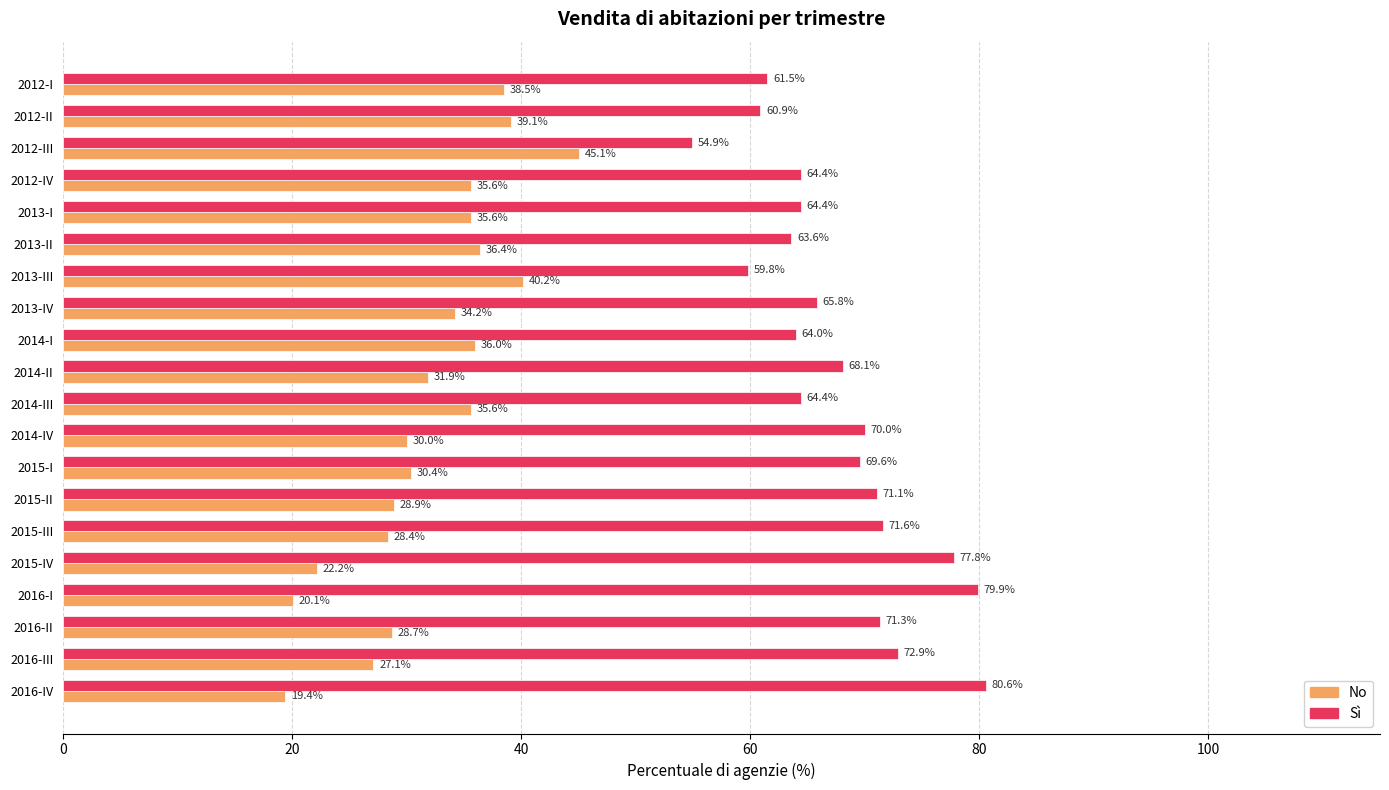

What is the sum of the No values at 2012-III and 2013-I?

80.7